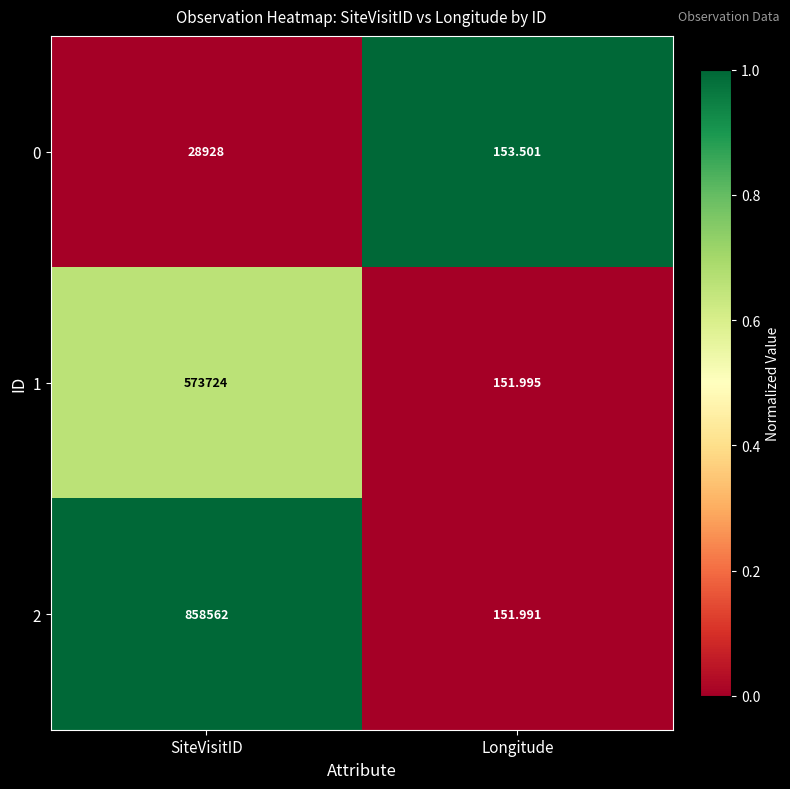

At which category does the chart reach its minimum across all series?

Longitude